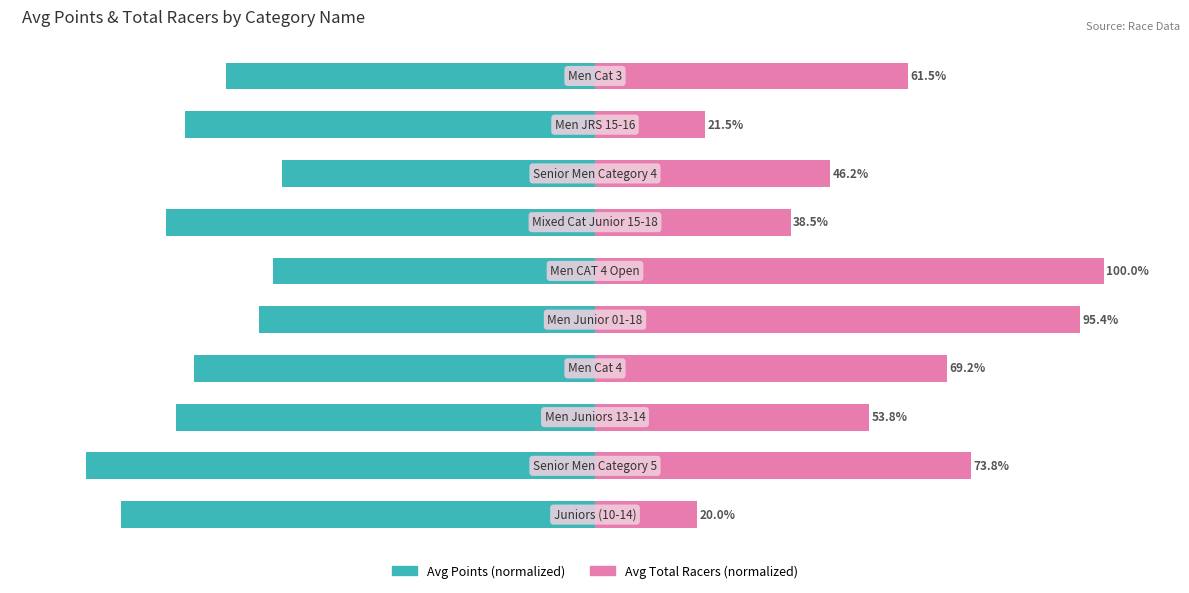

True or false: Avg Points (normalized) has a value of -80.5 at 8.

True